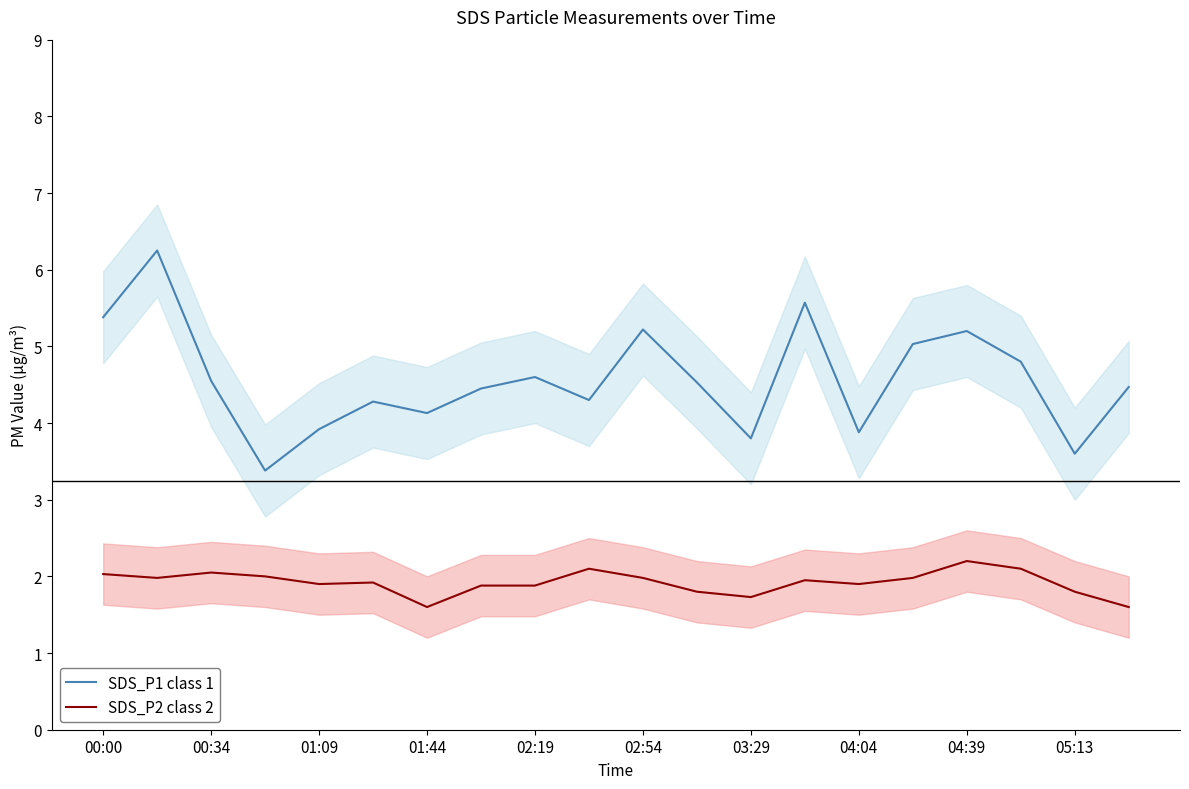

How many lines are shown in the chart?

2